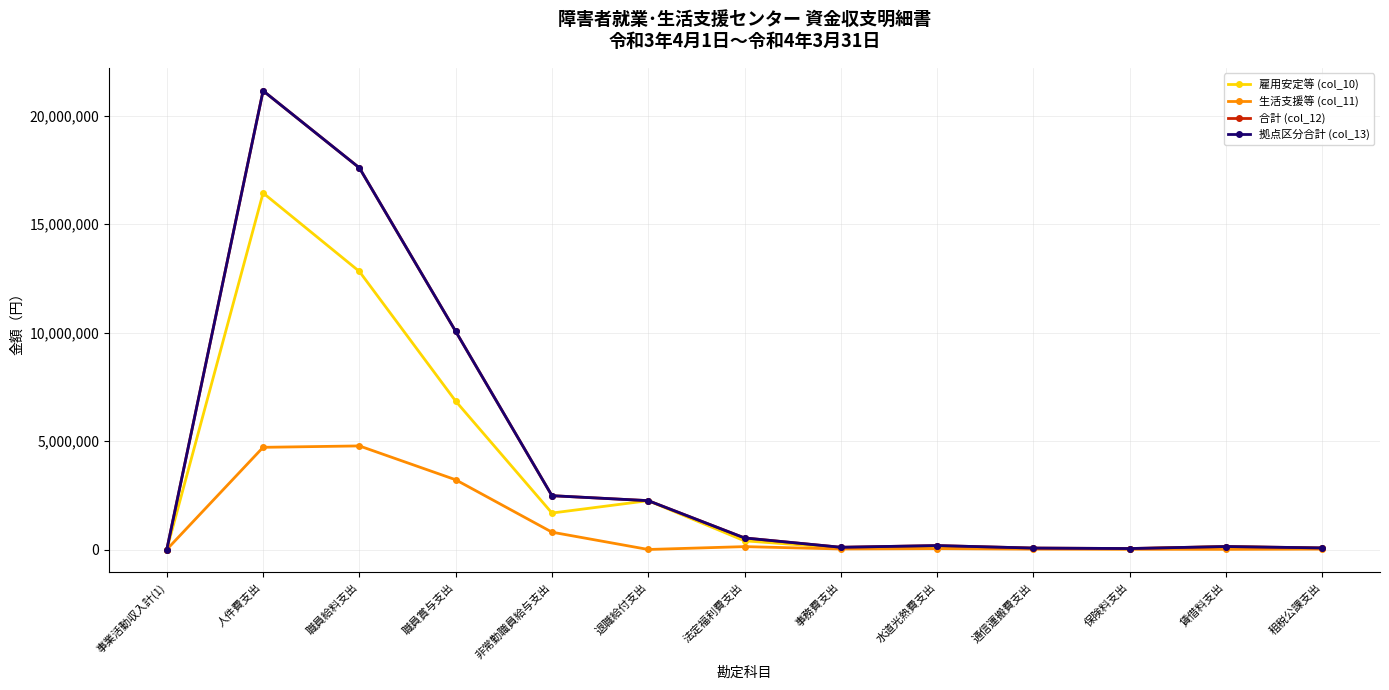

The value of 雇用安定等 (col_10) at 退職給付支出 is 626303. True or false?

False